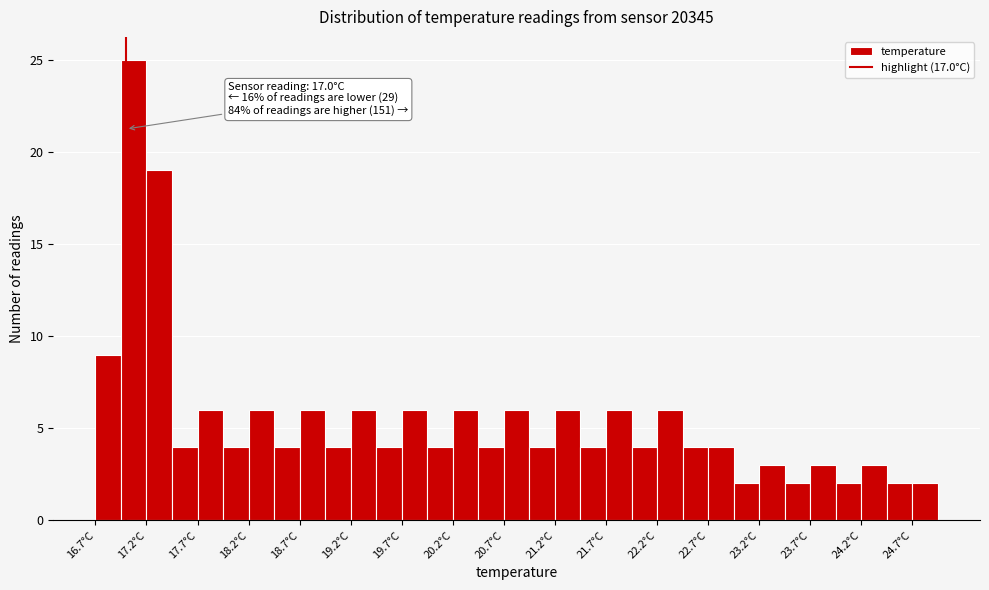

Which range on the x-axis has the tallest bar?

16.95 to 17.20